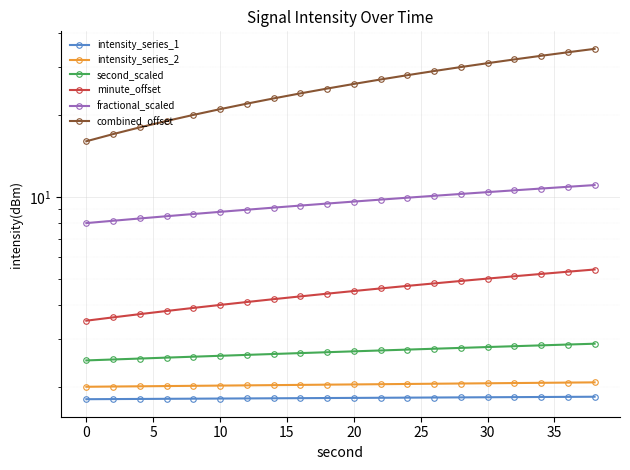

True or false: fractional_scaled and second_scaled cross at least once.

False